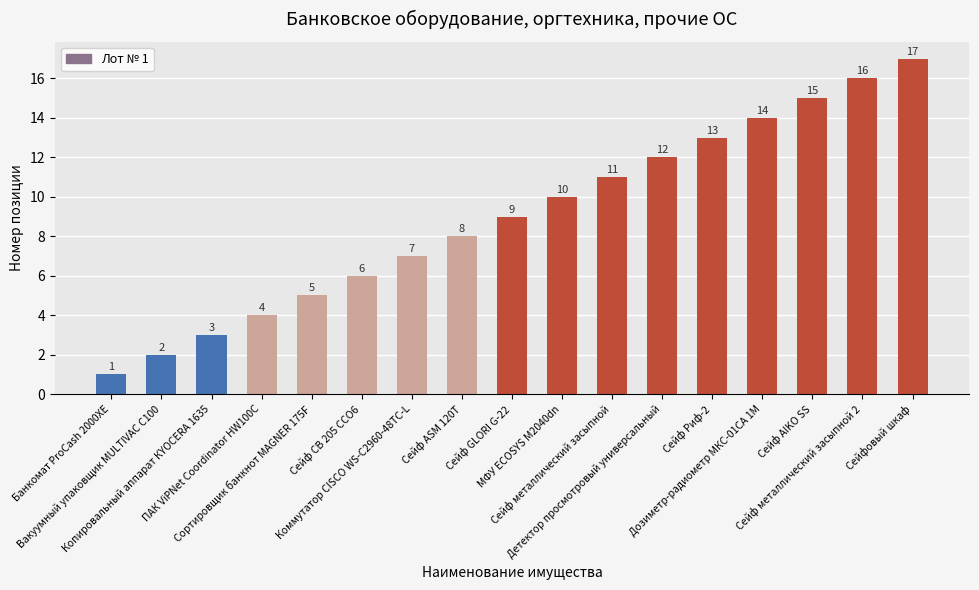

What is the sum of all values?

153